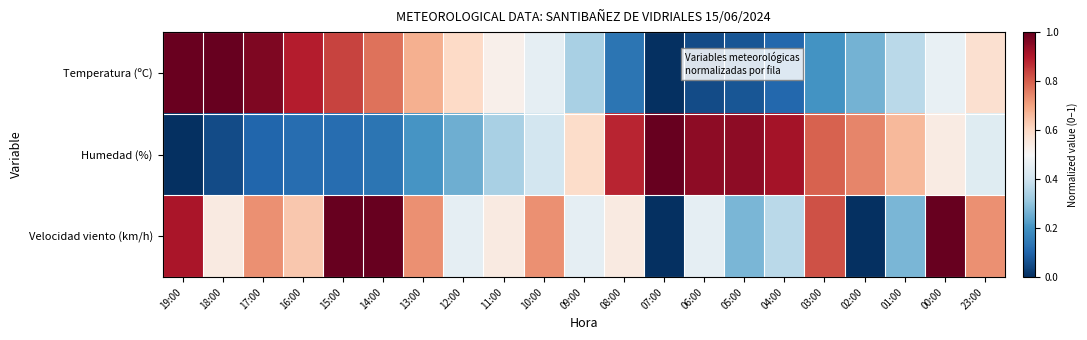

At 01:00, list the series in order from largest to smallest.

Humedad (%), Temperatura (ºC), Velocidad viento (km/h)